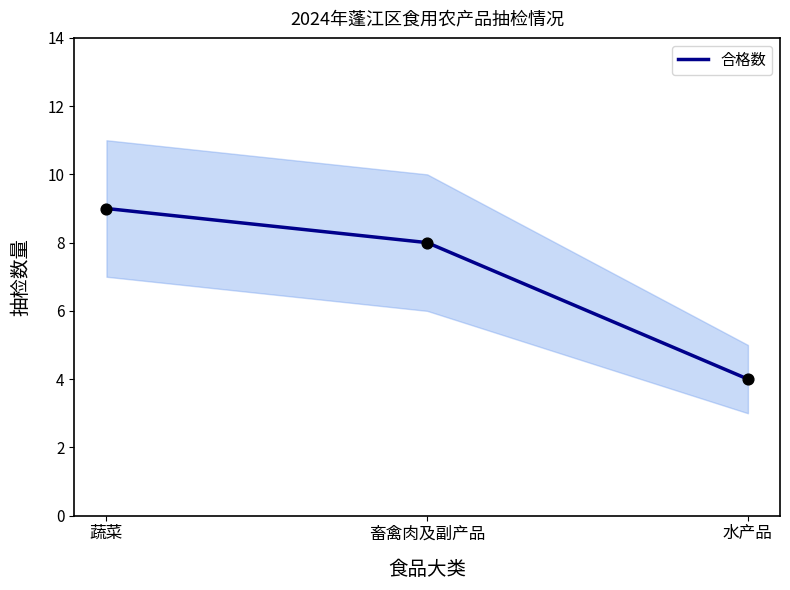

What is the change in value from 畜禽肉及副产品 to 水产品?

-4